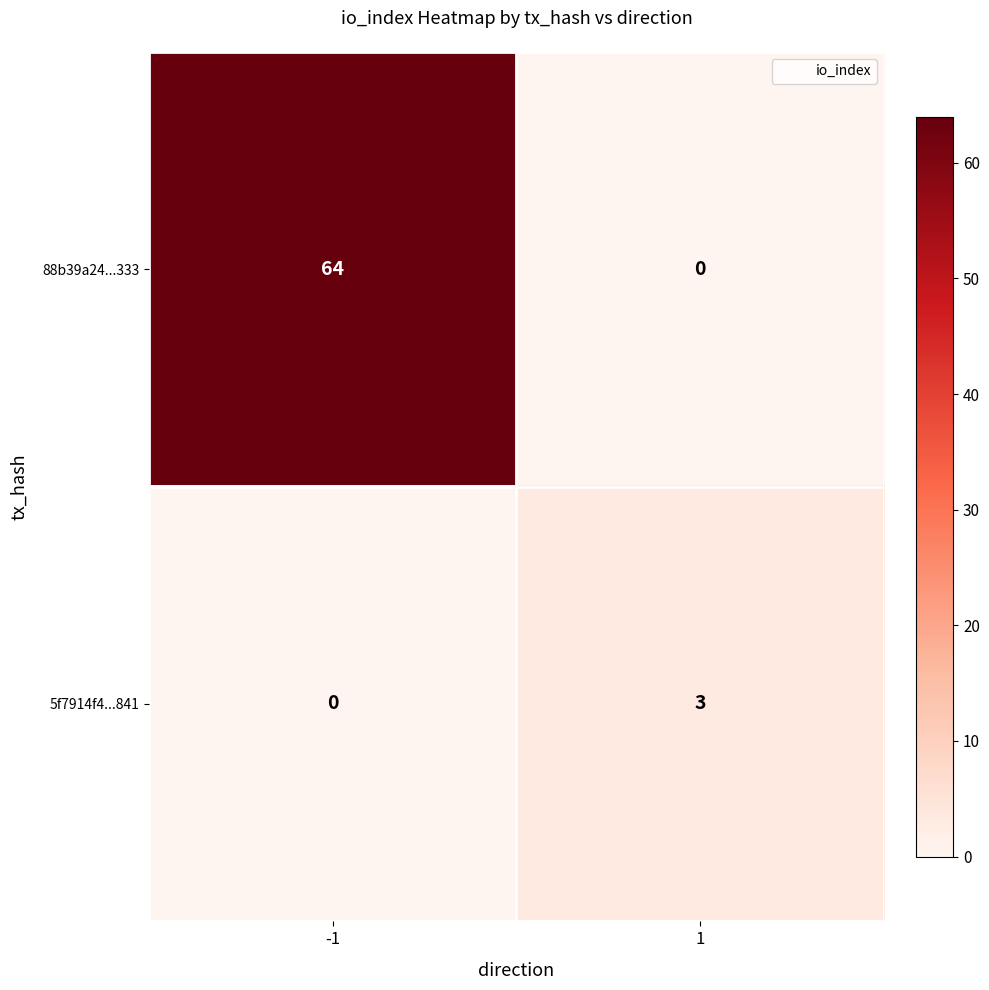

At how many categories does at least one series exceed 36?

1